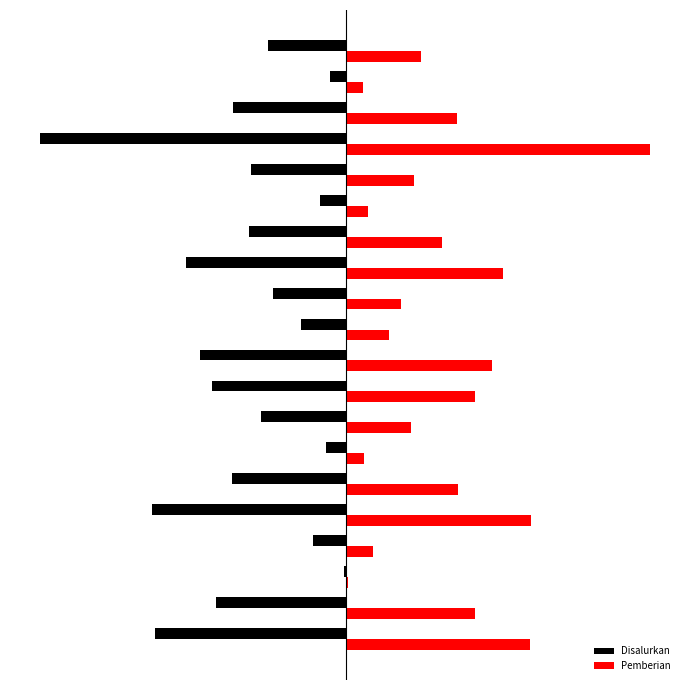

Which series has the largest total across all categories?

Pemberian